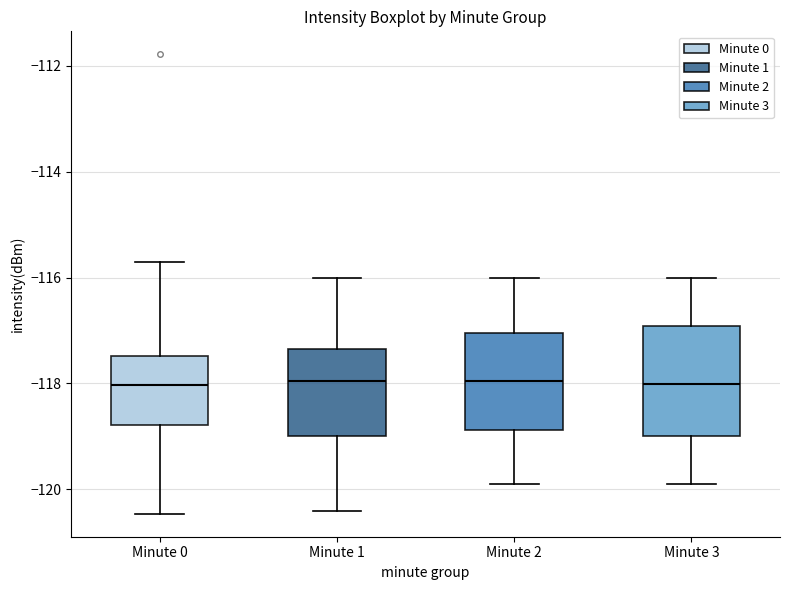

Comparing the boxes themselves (not the whiskers), which one is the tallest?

Minute 3